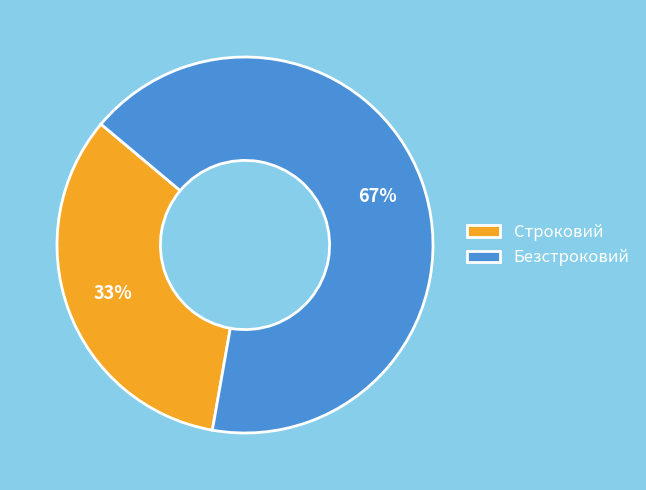

To the nearest percent, what percentage of the pie is Строковий?

33%